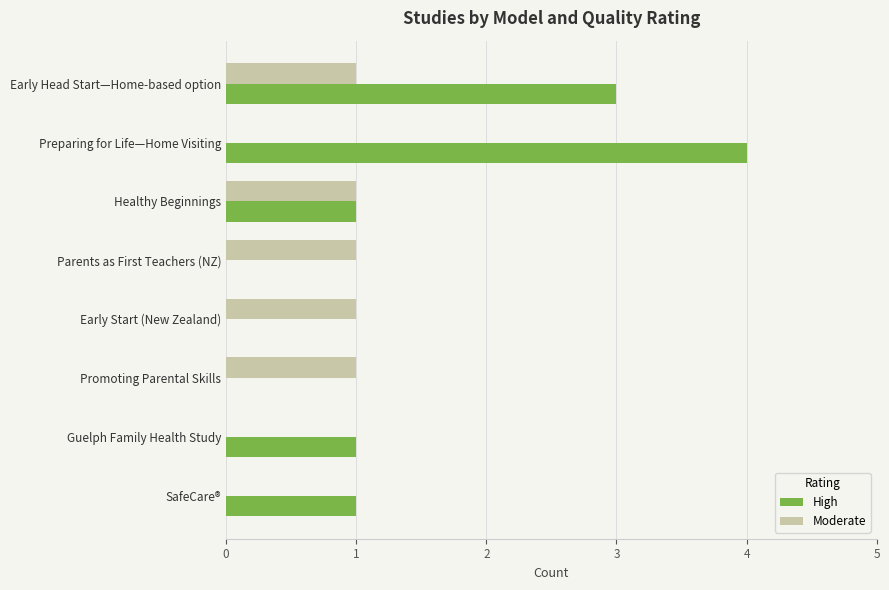

Which series has the largest total across all categories?

High